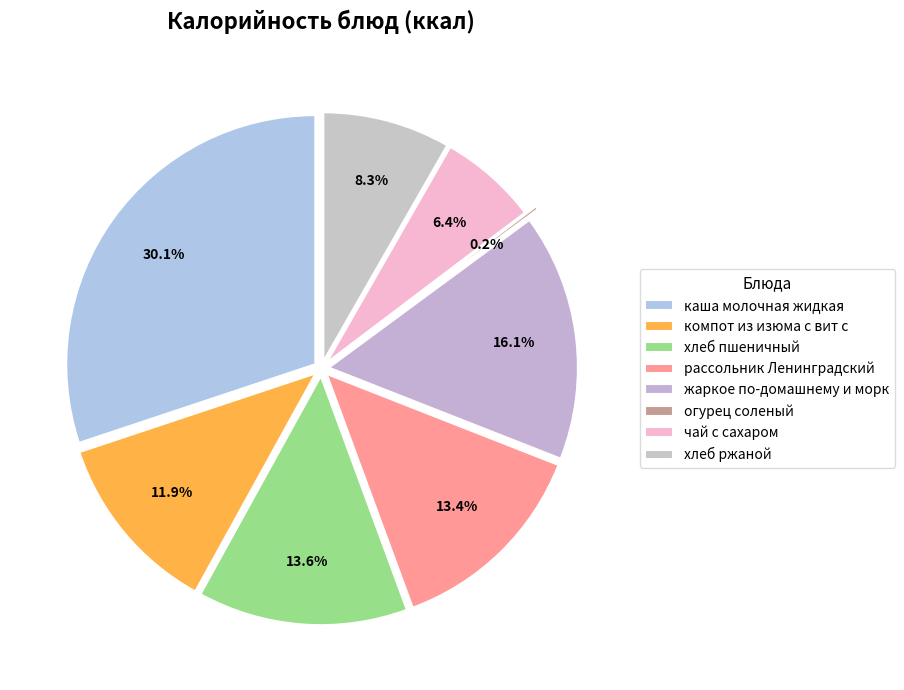

To the nearest percent, what is the difference between the хлеб пшеничный and компот из изюма с вит с slice percentages?

2%